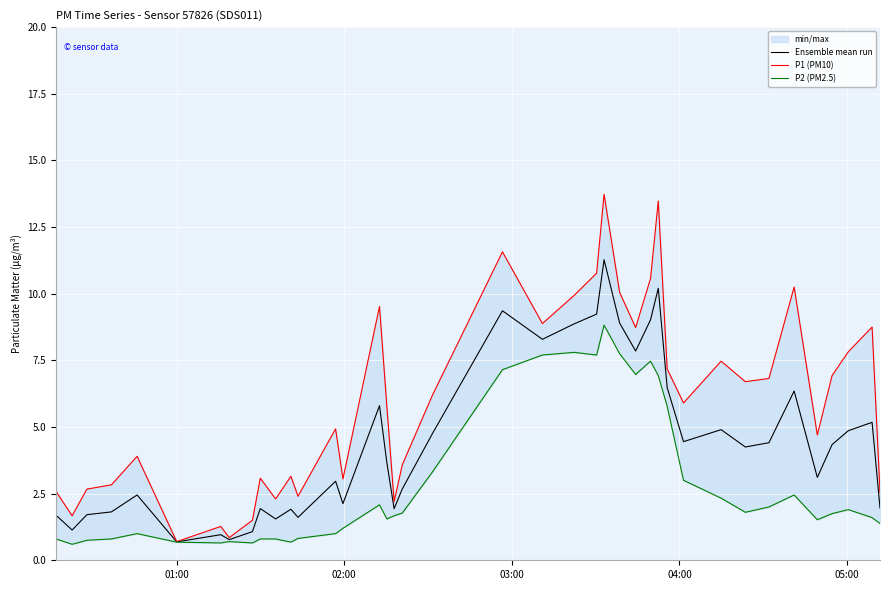

What is the smallest value displayed?

0.6